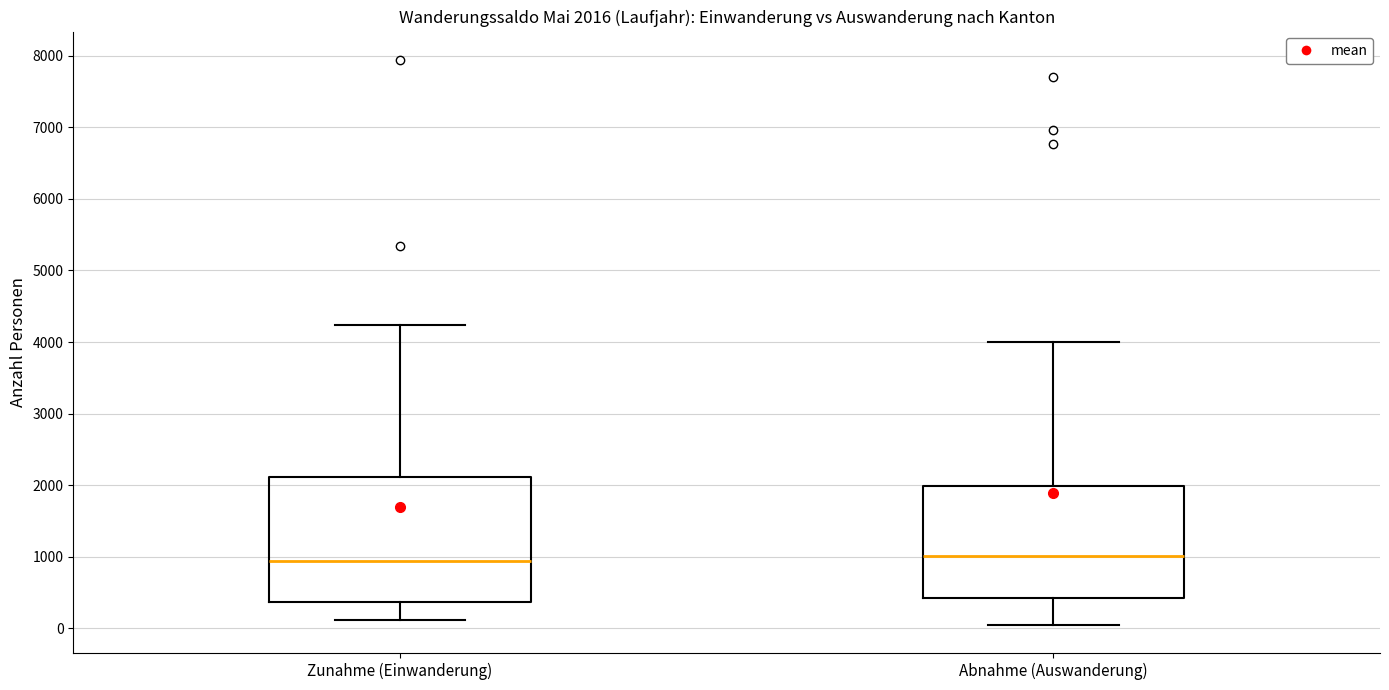

Comparing the boxes themselves (not the whiskers), which one is the tallest?

Zunahme (Einwanderung)